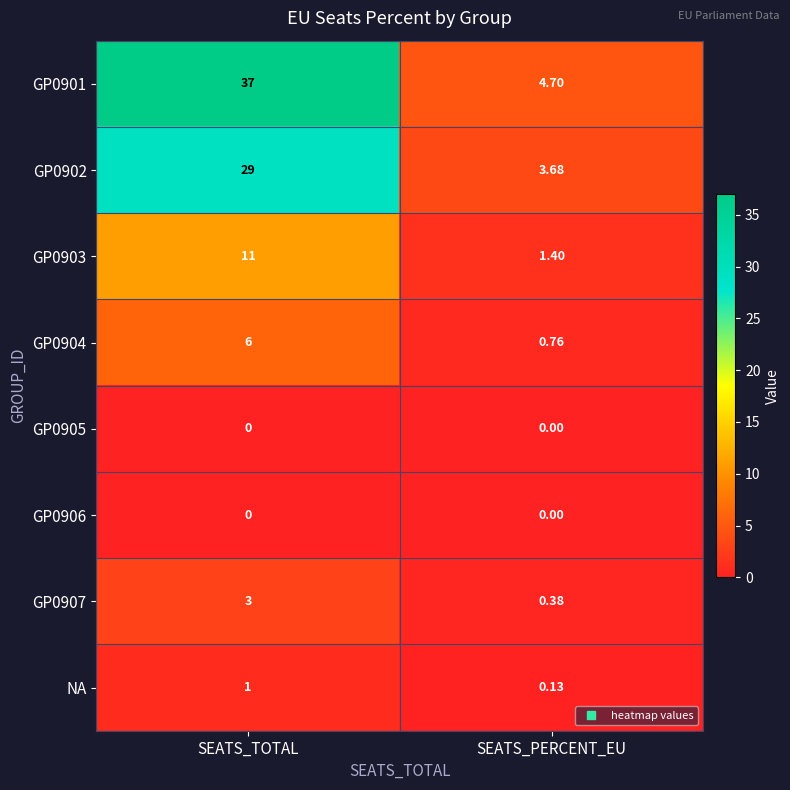

Which category has the highest value across all series?

SEATS_TOTAL